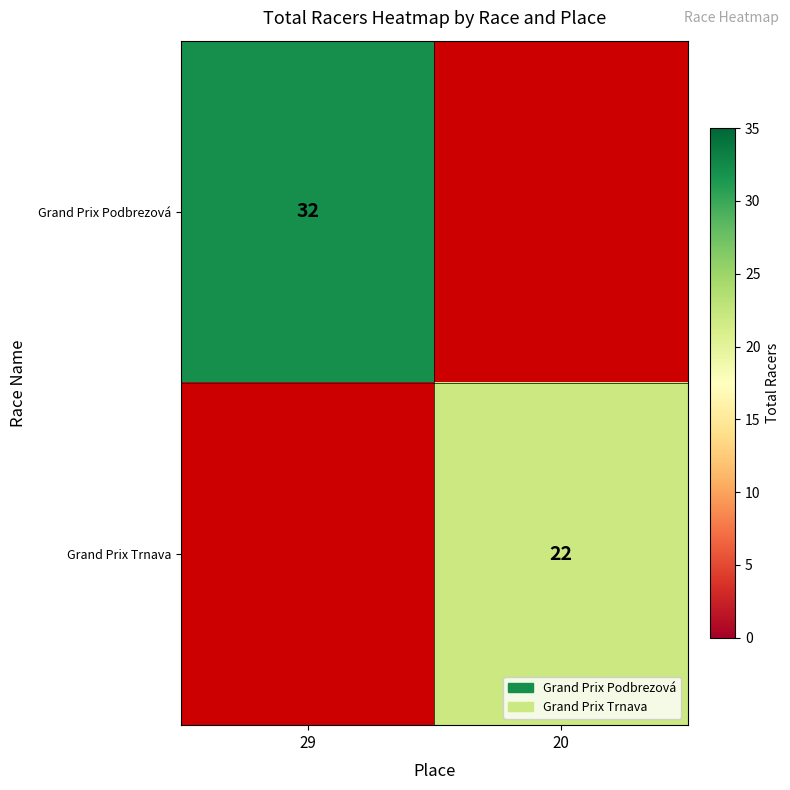

The Grand Prix Trnava series shows 30 at 20. True or false?

False